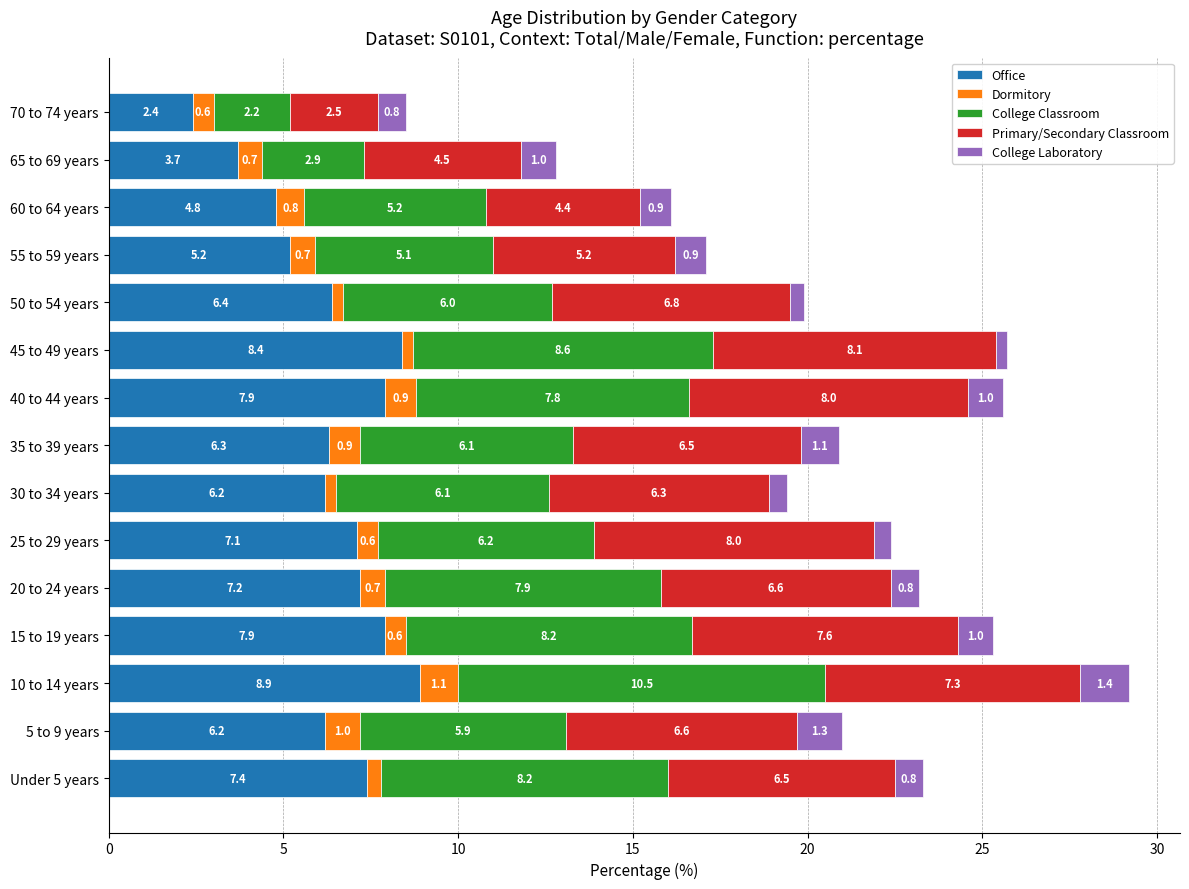

At which category is the sum across all series the highest?

10 to 14 years